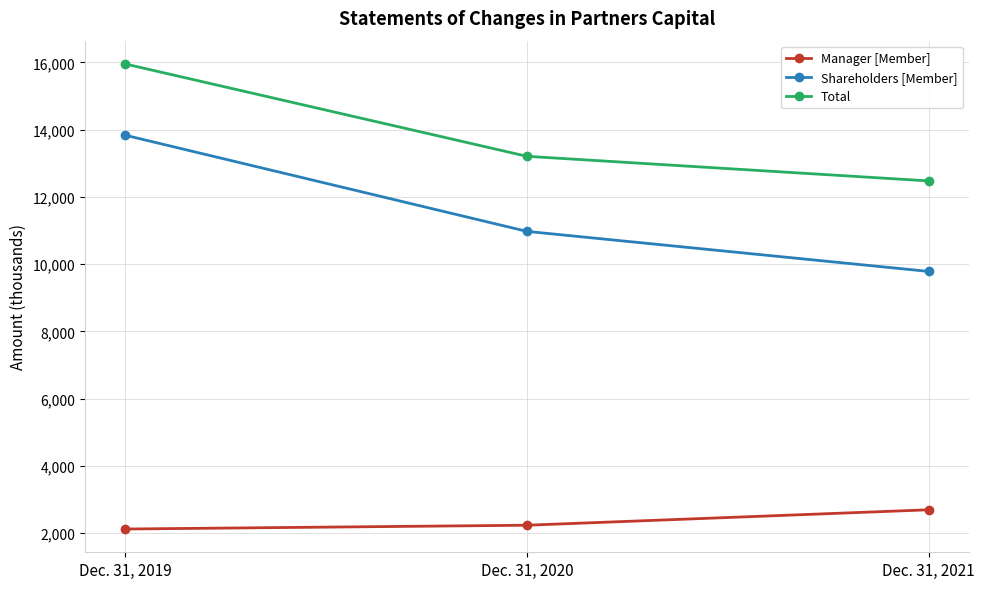

What is the highest value of the Shareholders [Member] series?

13834